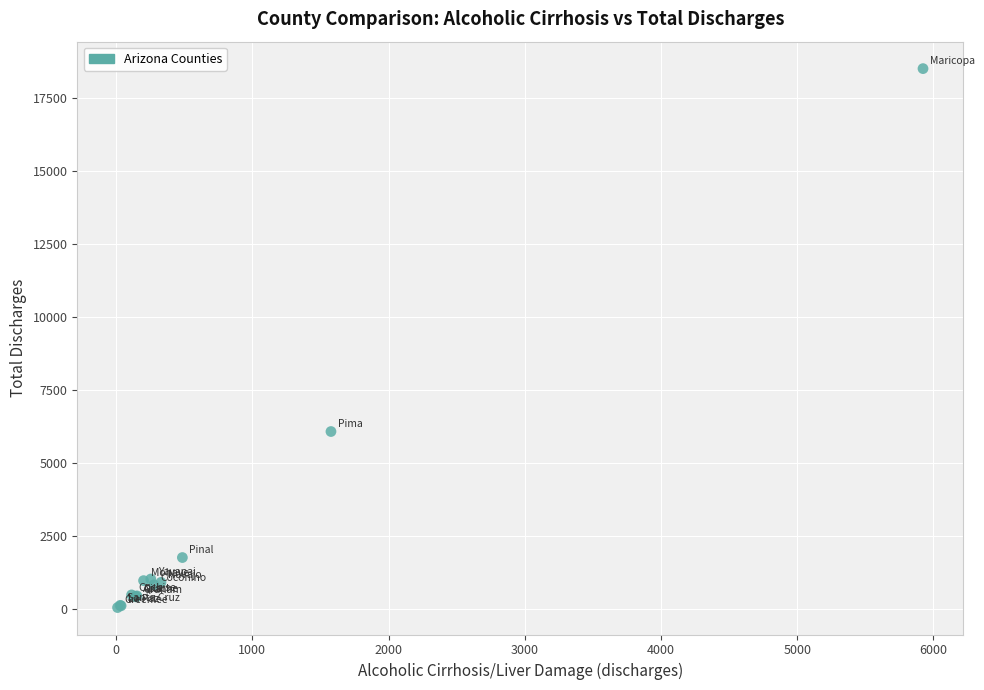

What Y value in the scatter plot is closest to 9268?

6066